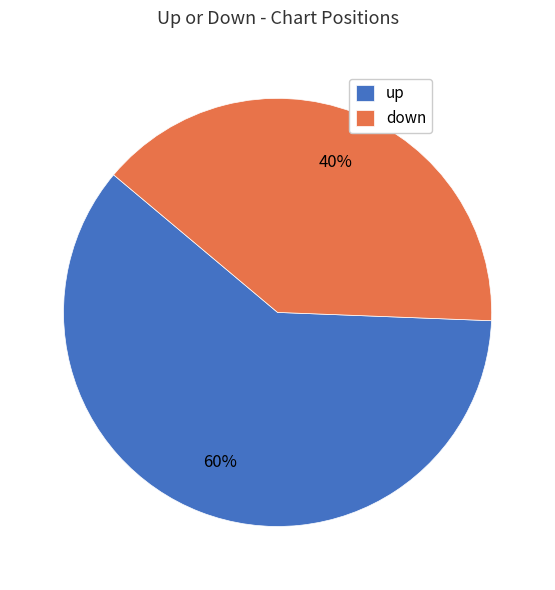

Count the number of slices in the pie.

2